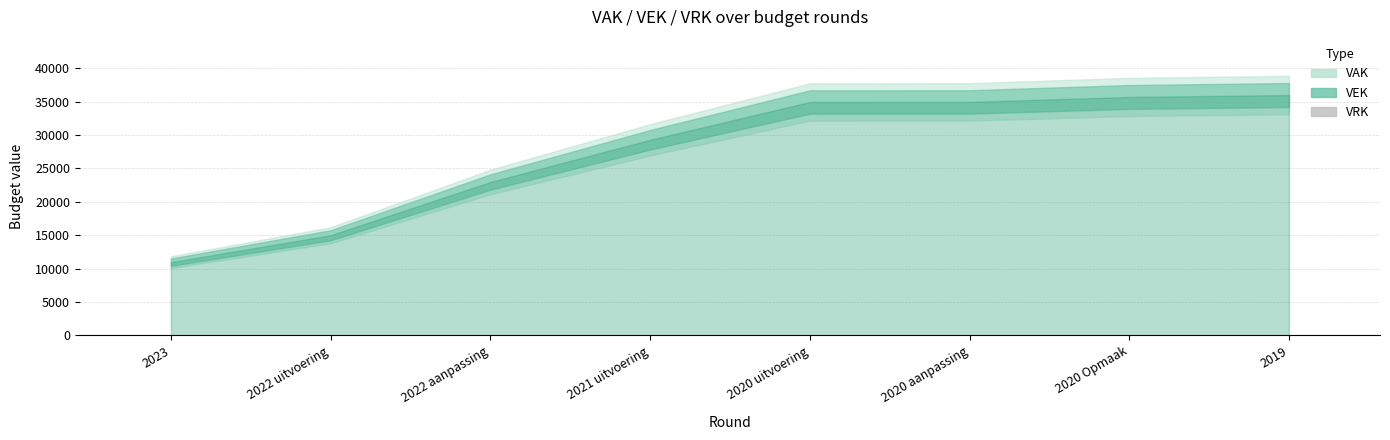

What is the label of the 1st bar from the right?

2019